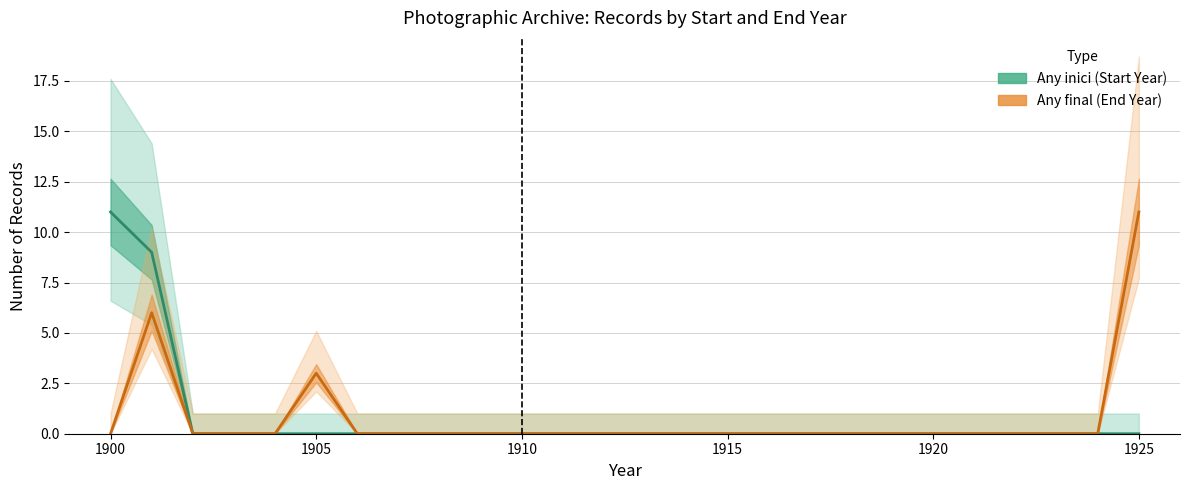

How many data points does each series have?

26